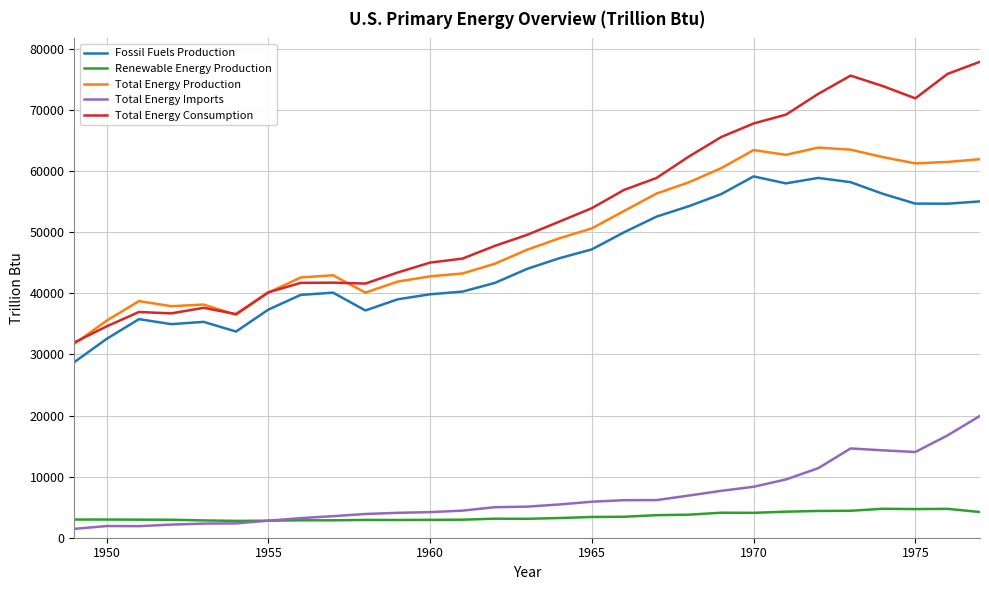

Which series has the largest range (max minus min)?

Total Energy Consumption